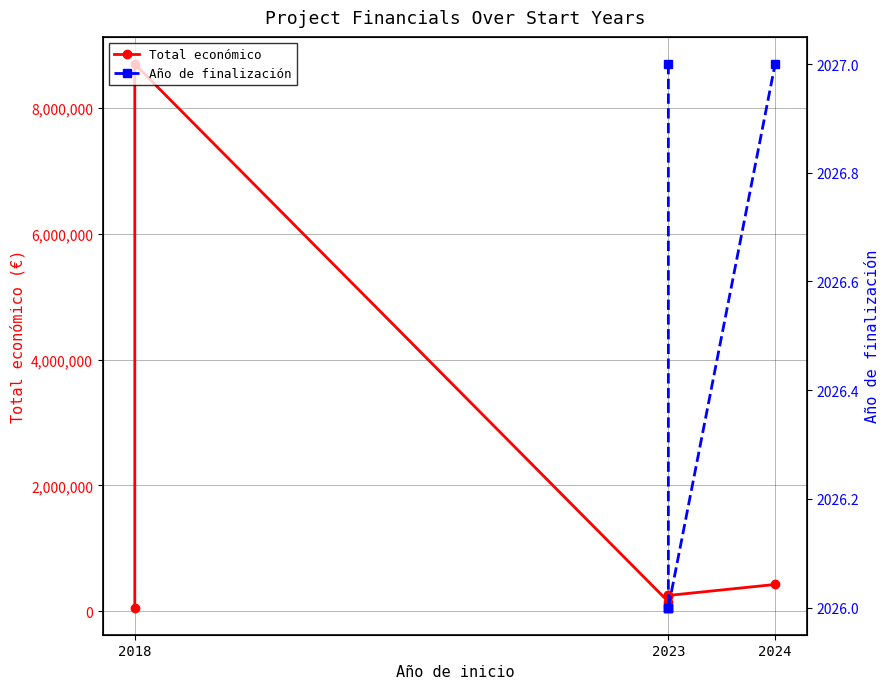

True or false: Año de finalización and Total económico intersect in this chart.

False